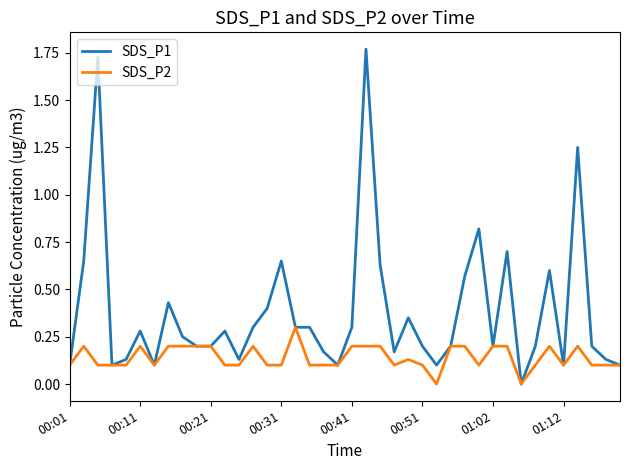

Which series has the largest total across all categories?

SDS_P1